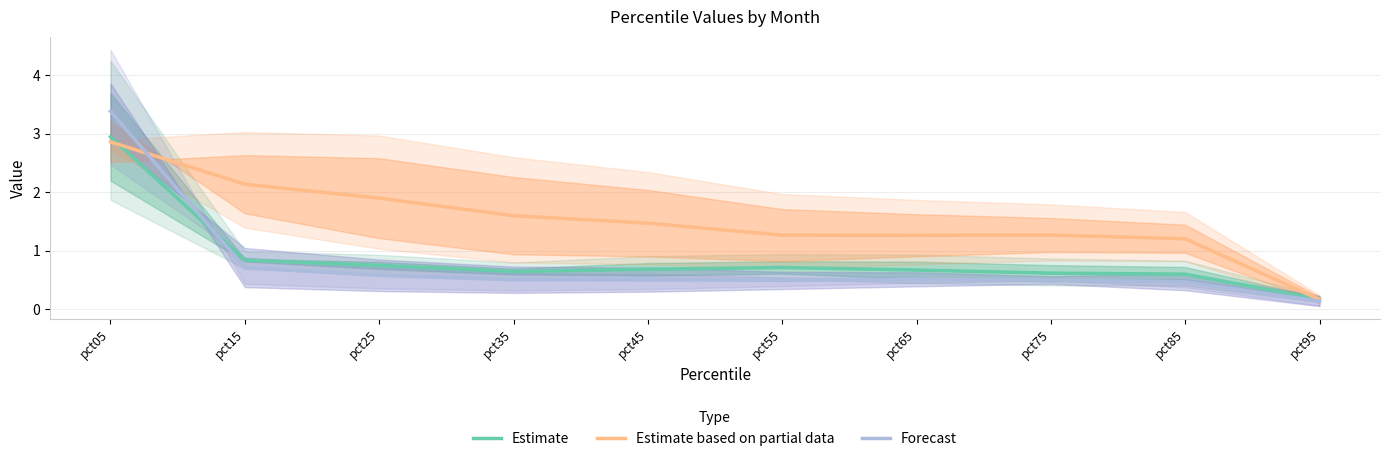

What is the sum of the Estimate based on partial data values at pct05 and pct75?

4.1